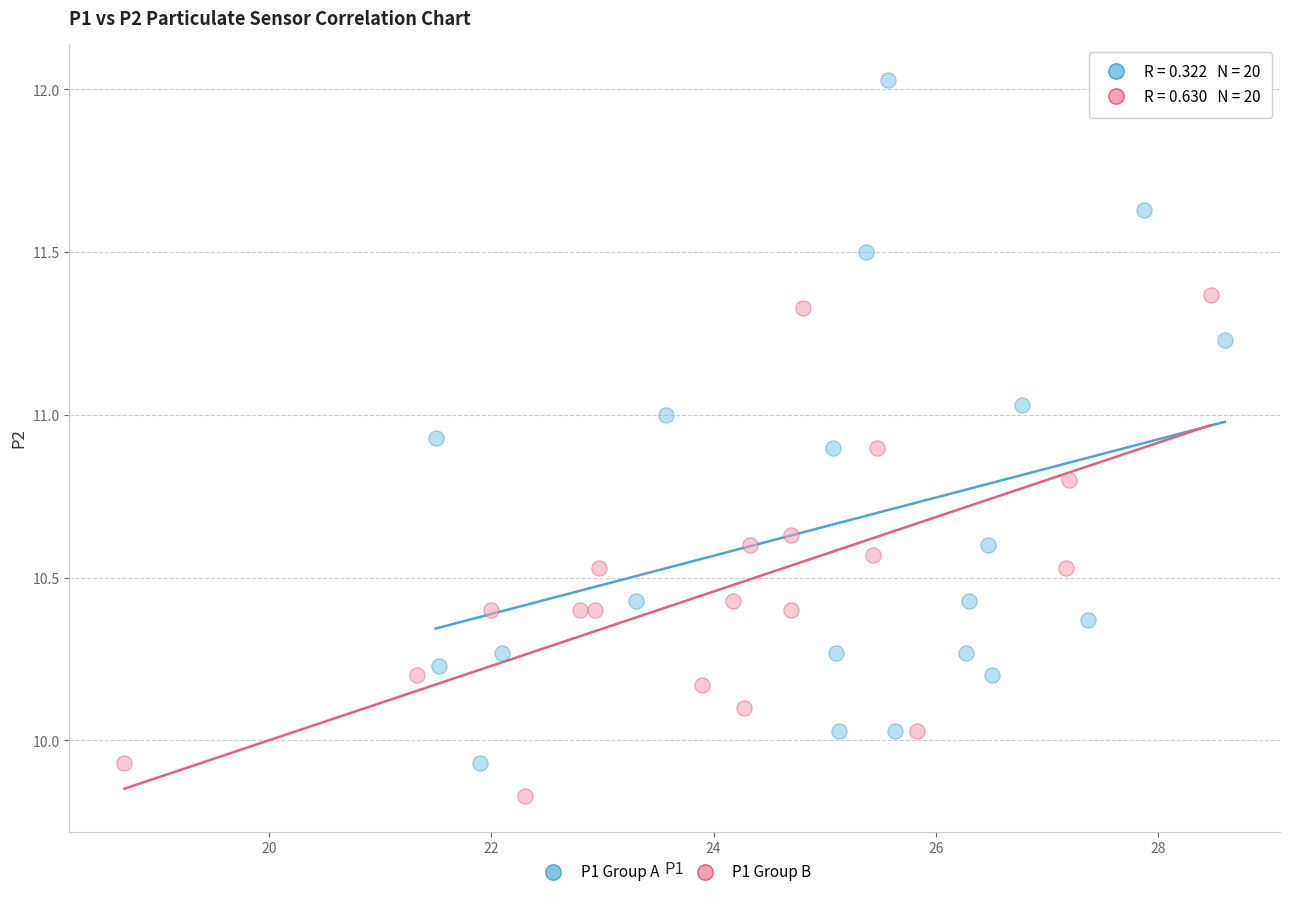

What are all the series names shown in the legend?

P1 Group A, P1 Group B